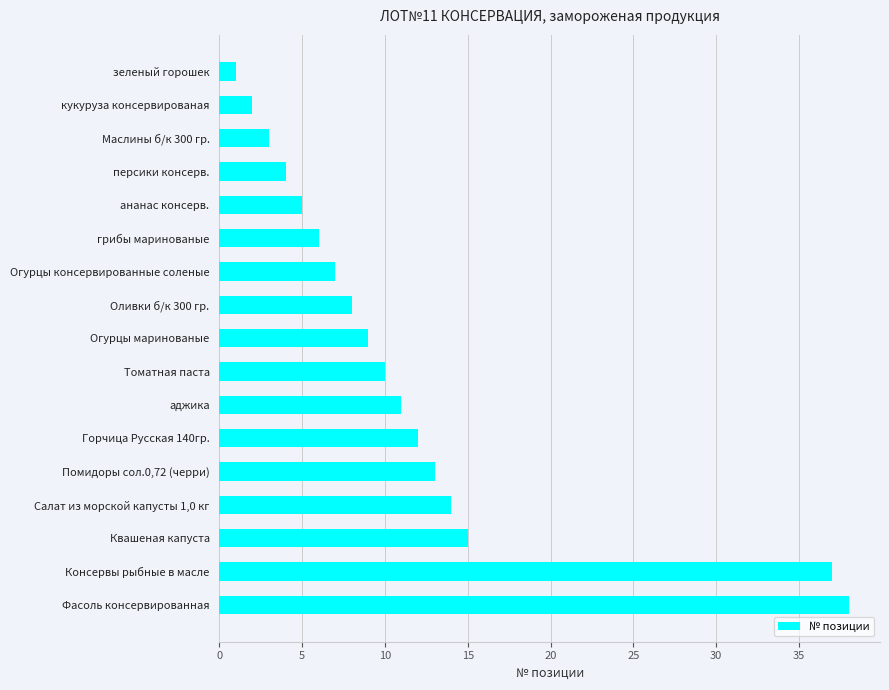

Reading top to bottom, transcribe all the data shown in this chart.

зеленый горошек=1	кукуруза консервированая=2	Маслины б/к 300 гр.=3	персики консерв.=4	ананас консерв.=5	грибы маринованые=6	Огурцы консервированные соленые=7	Оливки б/к 300 гр.=8	Огурцы маринованые=9	Томатная паста=10	аджика=11	Горчица Русская 140гр.=12	Помидоры сол.0,72 (черри)=13	Салат из морской капусты 1,0 кг=14	Квашеная капуста=15	Консервы рыбные в масле=37	Фасоль консервированная=38